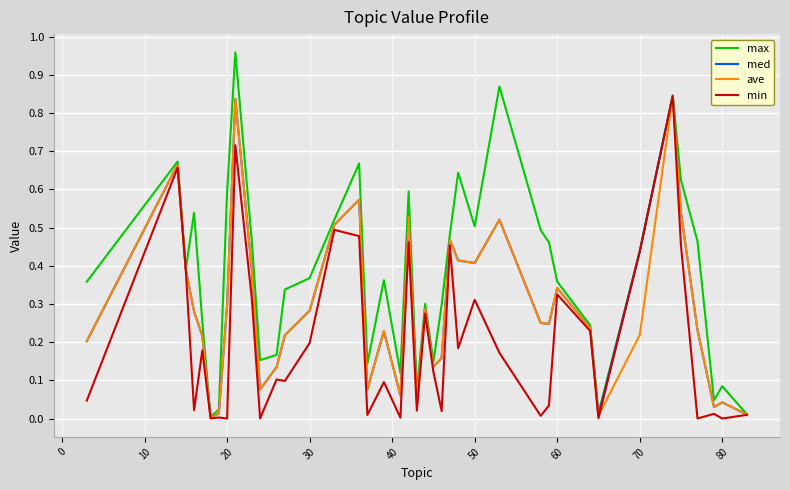

Which series has the largest total across all categories?

max